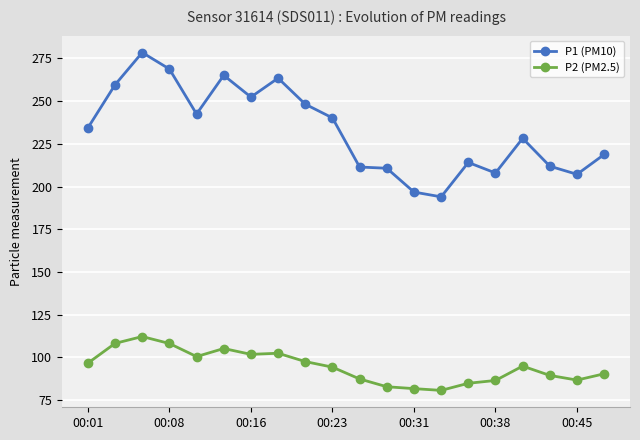

List the series in order of their peak value, lowest first.

P2 (PM2.5), P1 (PM10)